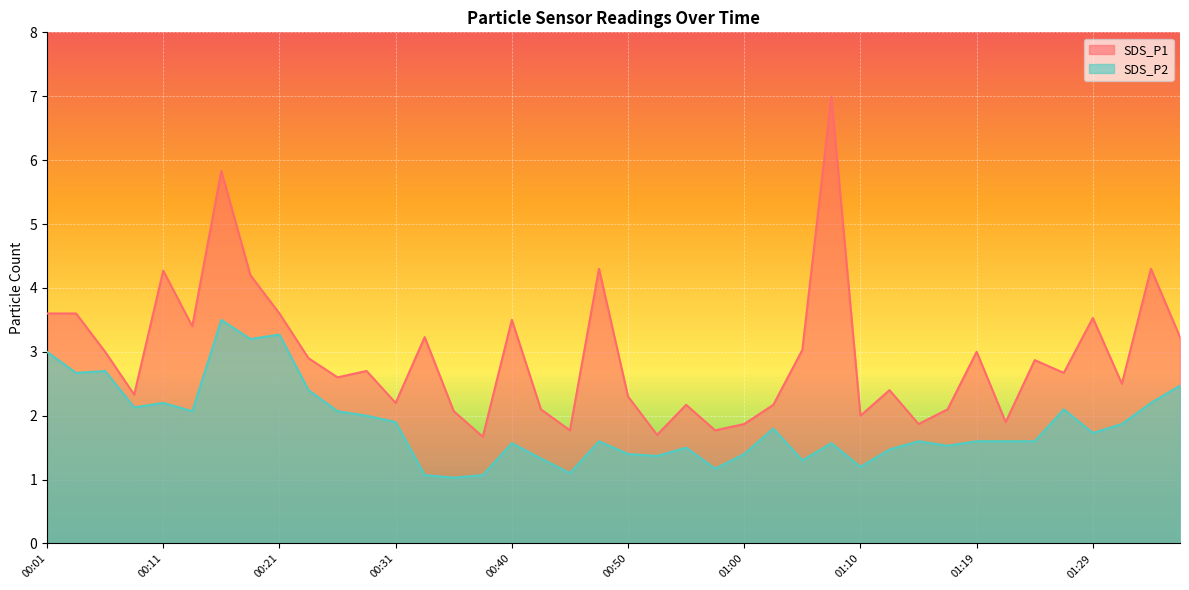

Rank the series by their maximum value, from highest to lowest.

SDS_P1, SDS_P2